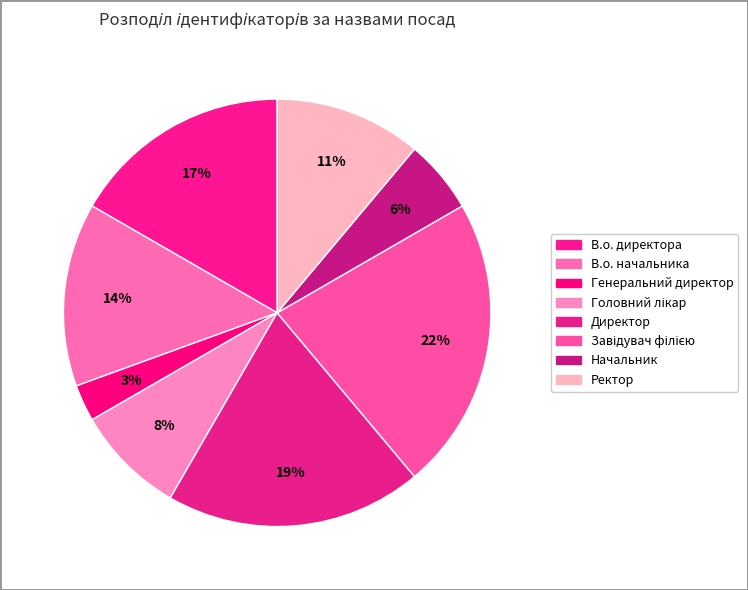

What is the largest slice in the pie chart?

Завідувач філією